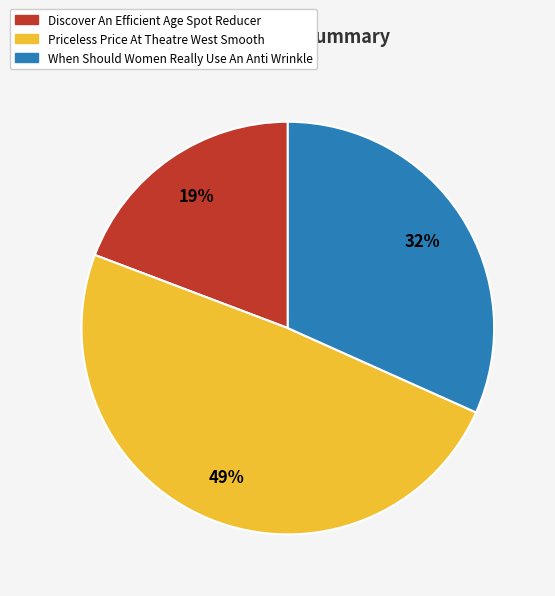

How many slices are in this pie chart?

3